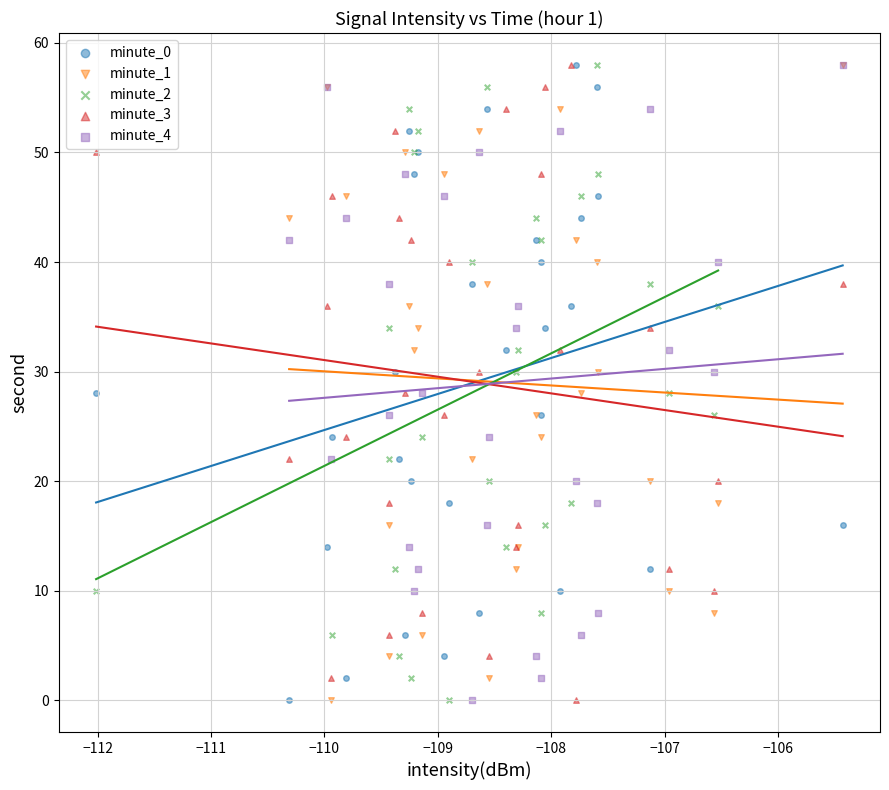

What are all the series names shown in the legend?

minute_0, minute_1, minute_2, minute_3, minute_4